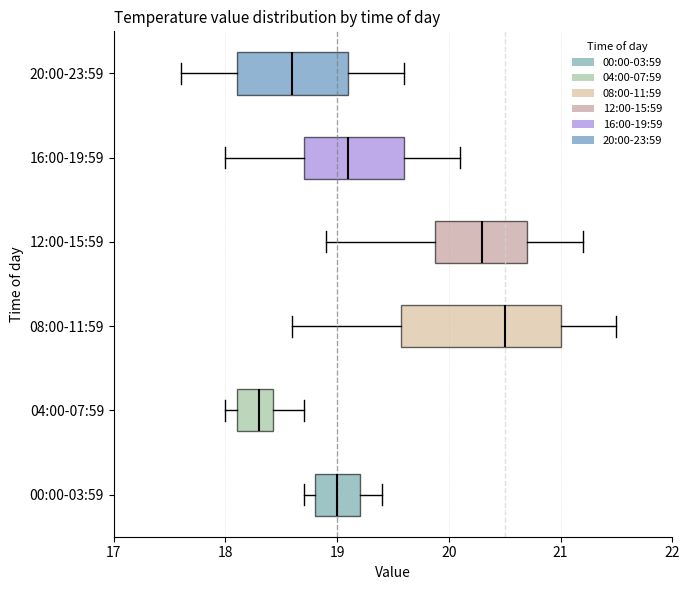

Reading bottom to top, read every box against the x-axis: the position of its median line, the range the box covers, and the ends of its whiskers. The values are not printed on the chart, so give them approximately, as read against the axis.

00:00-03:59: median 19.0, box 18.8 to 19.2, whiskers 18.7 to 19.4
04:00-07:59: median 18.3, box 18.1 to 18.4, whiskers 18.0 to 18.7
08:00-11:59: median 20.5, box 19.6 to 21.0, whiskers 18.6 to 21.5
12:00-15:59: median 20.3, box 19.9 to 20.7, whiskers 18.9 to 21.2
16:00-19:59: median 19.1, box 18.7 to 19.6, whiskers 18.0 to 20.1
20:00-23:59: median 18.6, box 18.1 to 19.1, whiskers 17.6 to 19.6